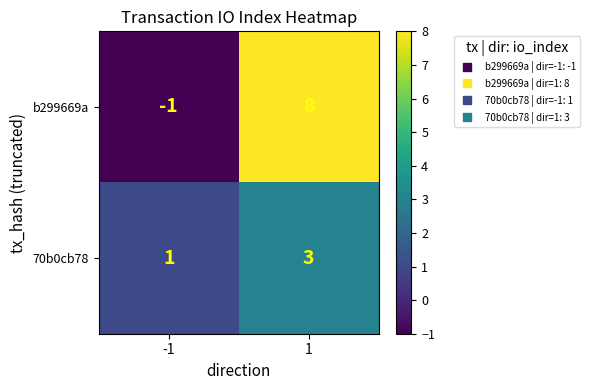

The b299669a series shows -1 at -1. True or false?

True